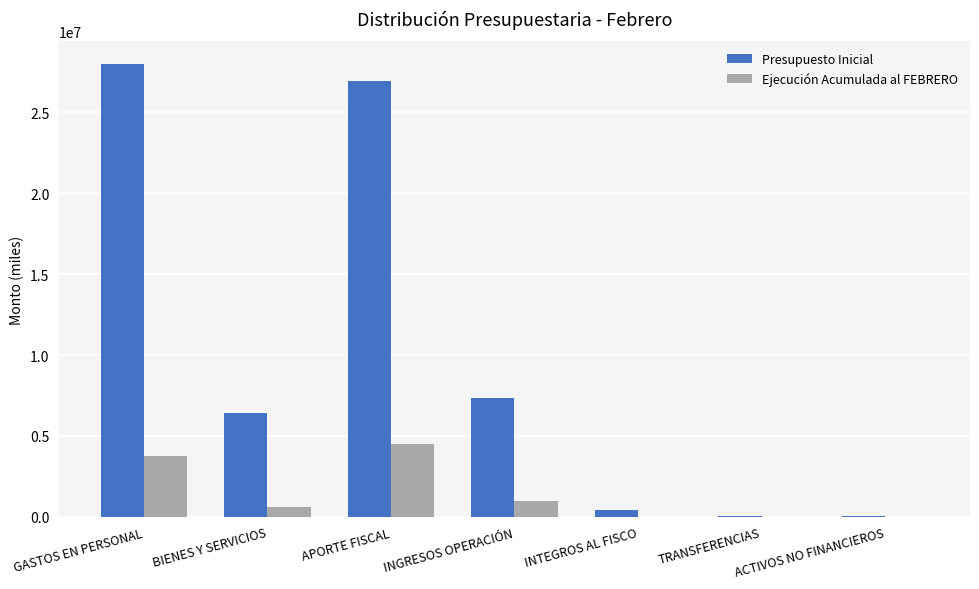

What is the highest value of the Presupuesto Inicial series?

27997098